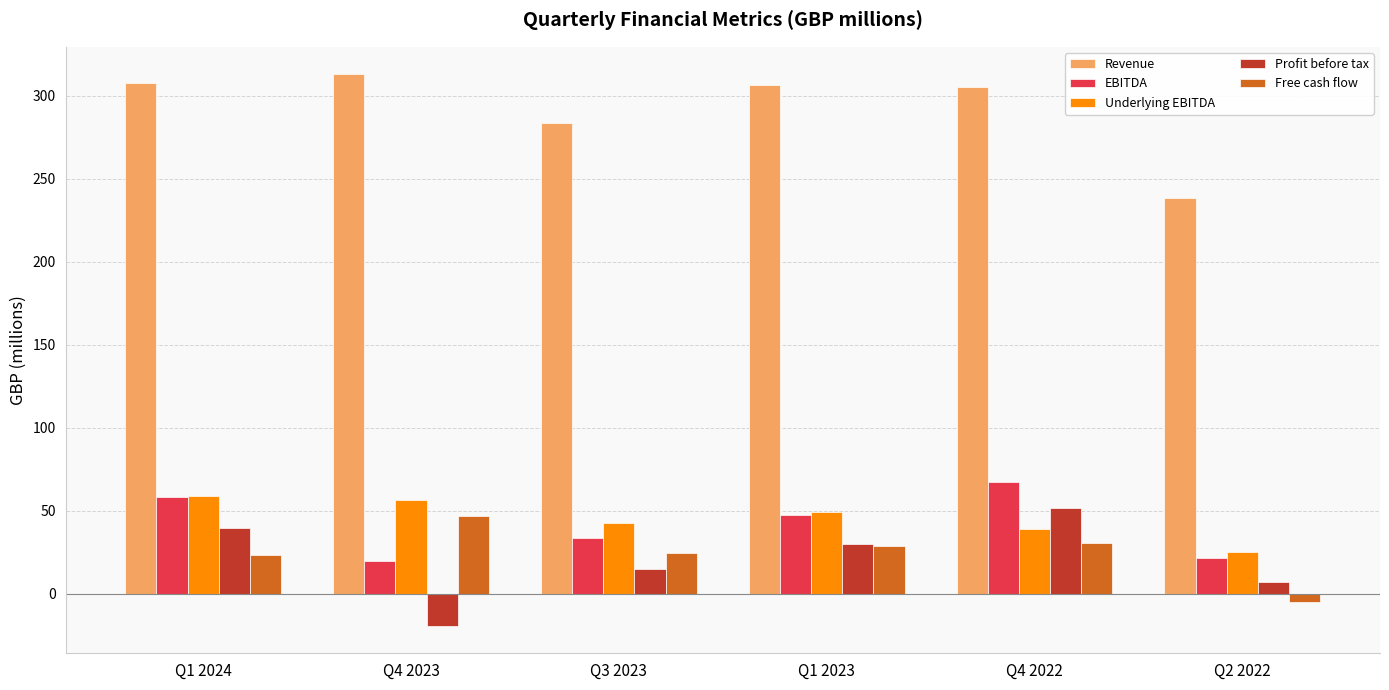

Are the bars grouped side by side (vs. stacked)?

Yes